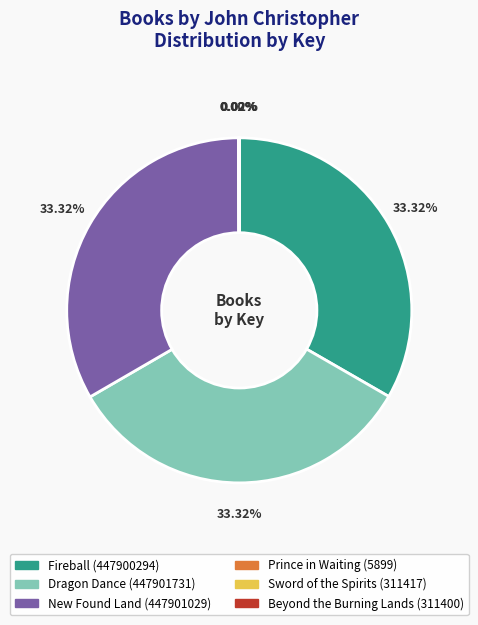

To the nearest percent, what is the average slice percentage?

17%